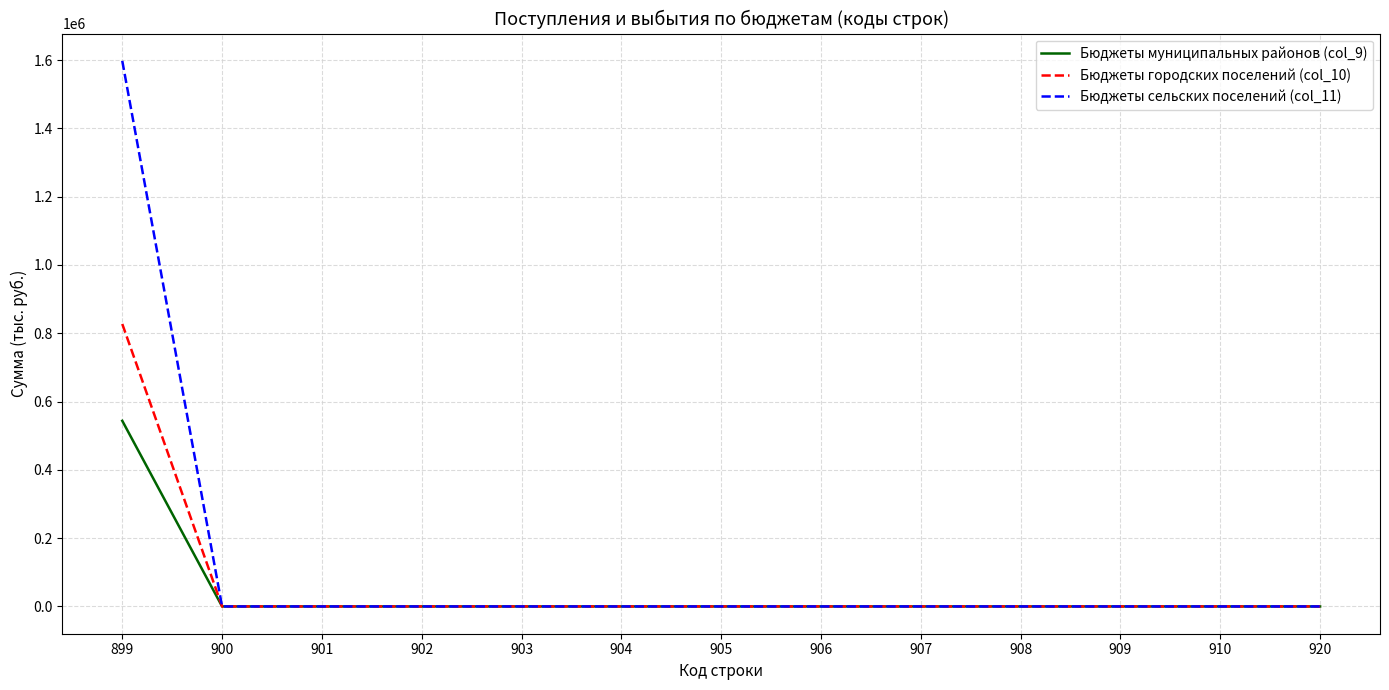

The value of Бюджеты сельских поселений (col_11) at 908 is 0.0. True or false?

True